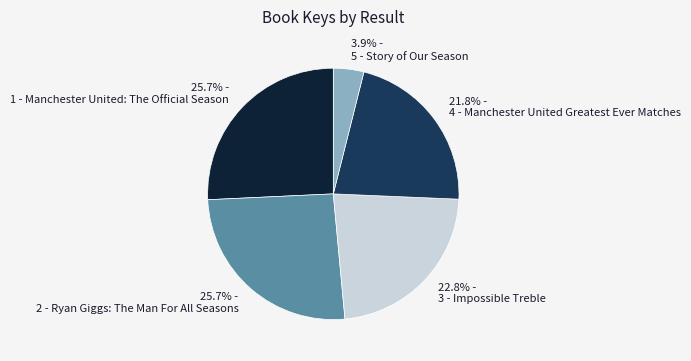

What is the ratio of the value at 4 - Manchester United Greatest Ever Matches to the value at 1 - Manchester United: The Official Season?

0.8